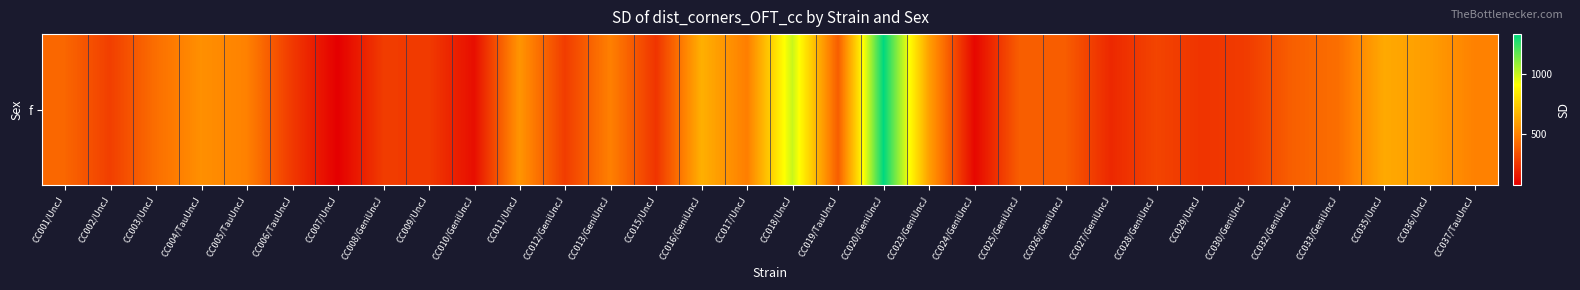

How many data points are above 386?

16